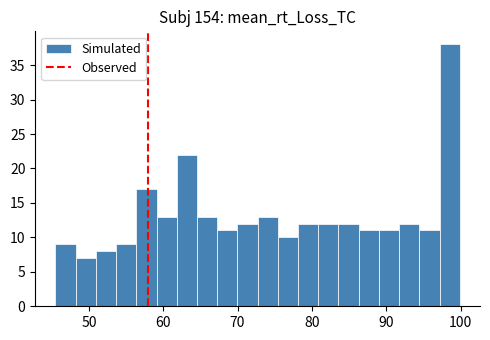

Read against the x-axis, roughly where is the centre of the tallest bar?

99